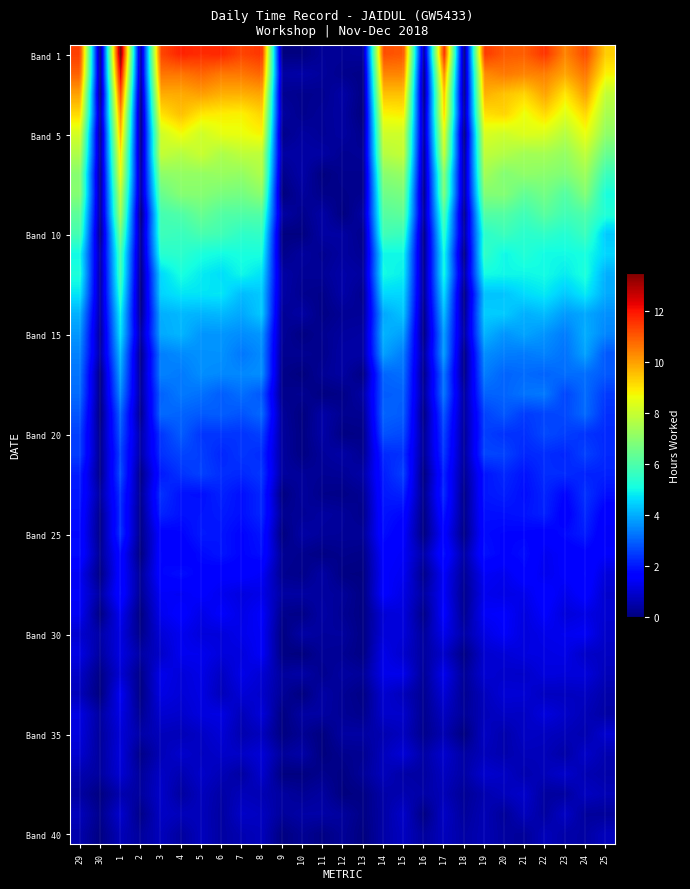

Which has a higher value, 16 or 5?

5